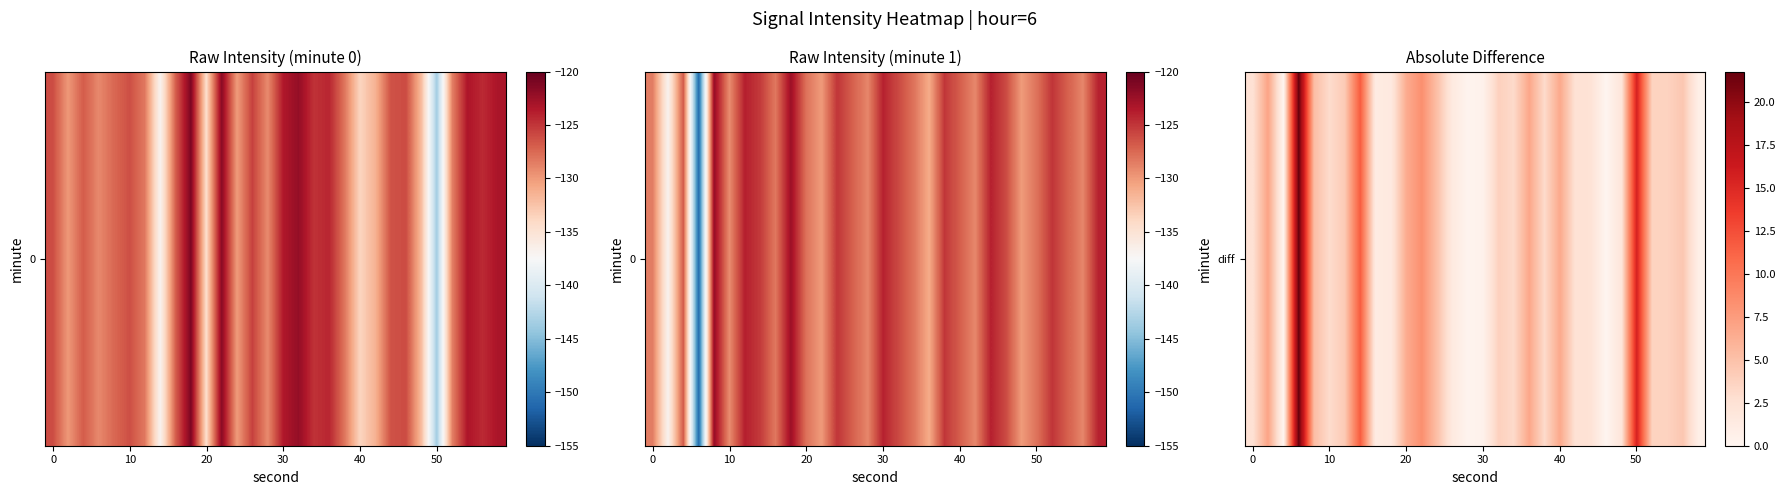

Count the number of values greater than 3.

18